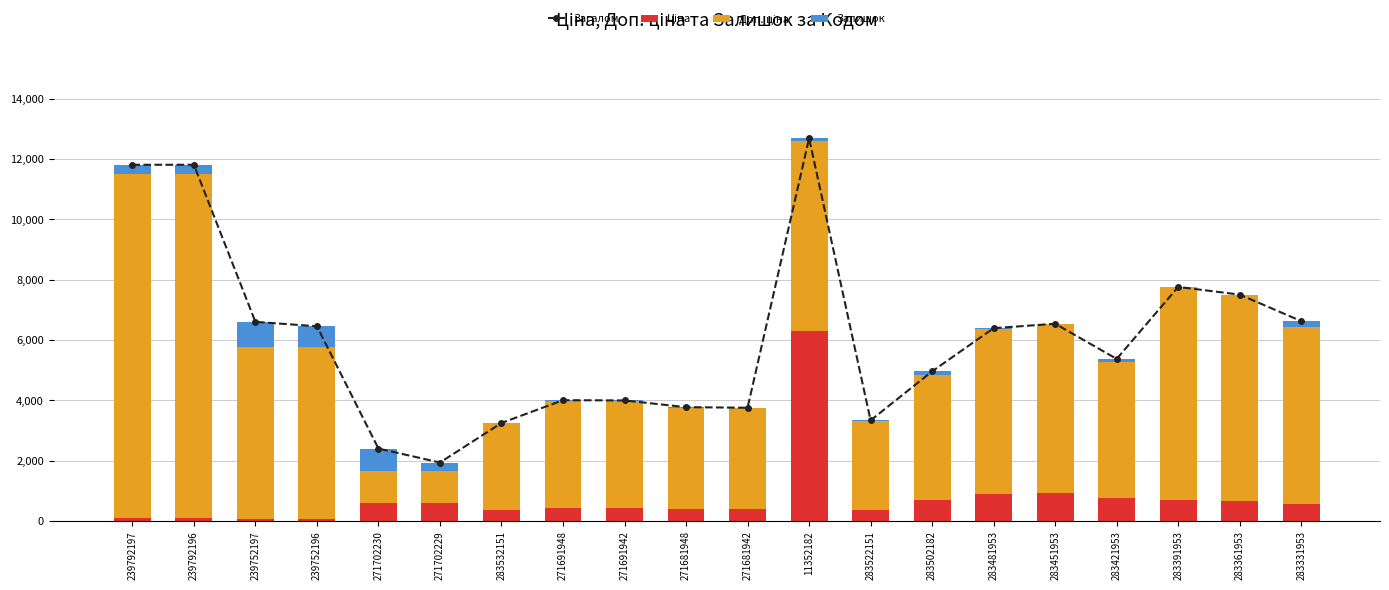

What are all the series names shown in the legend?

Загалом, Ціна, Доп. ціна, Залишок